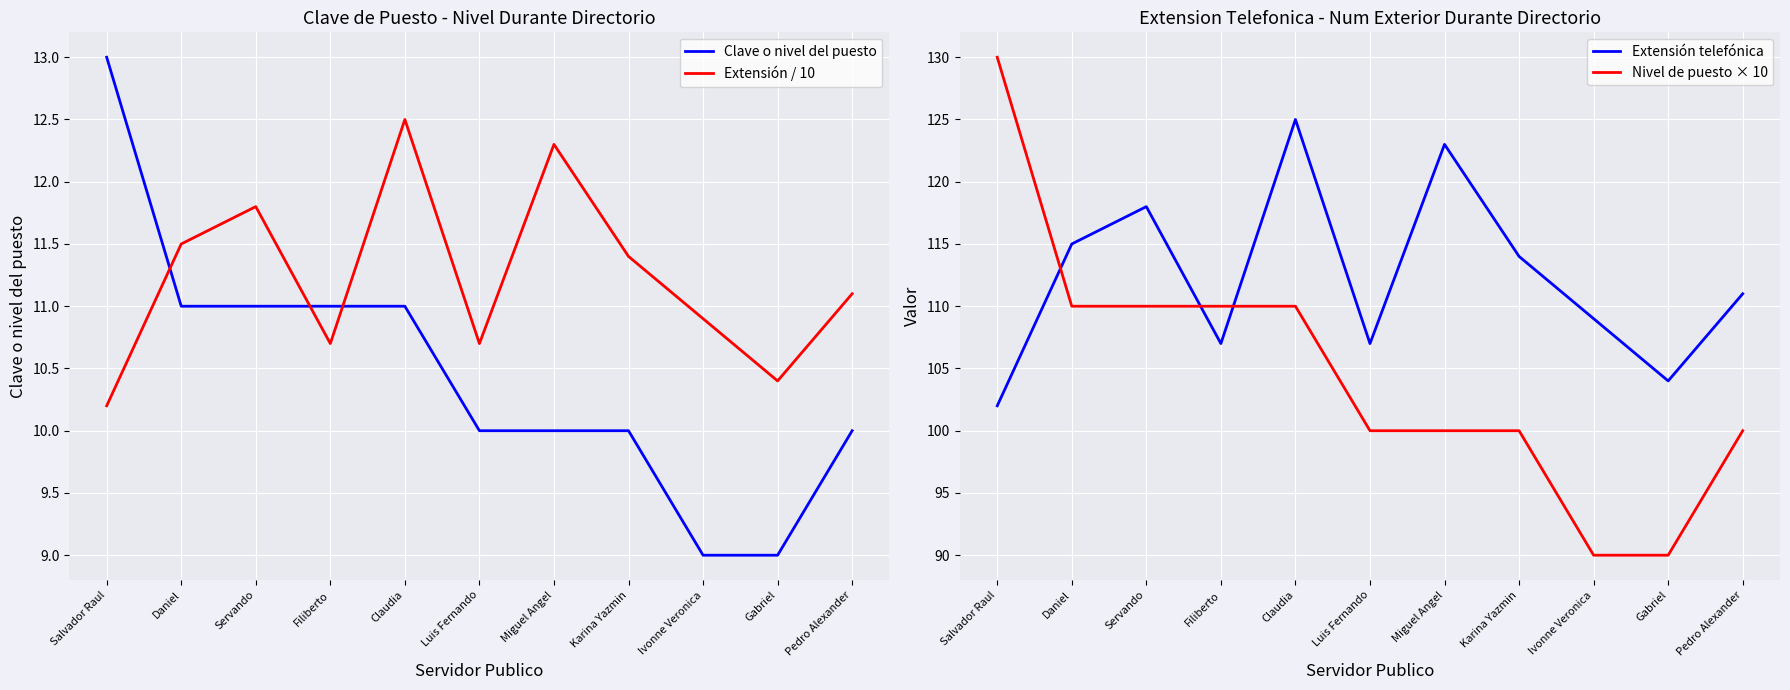

What is the difference between the second highest and second lowest values in the Nivel de puesto × 10 series?

20